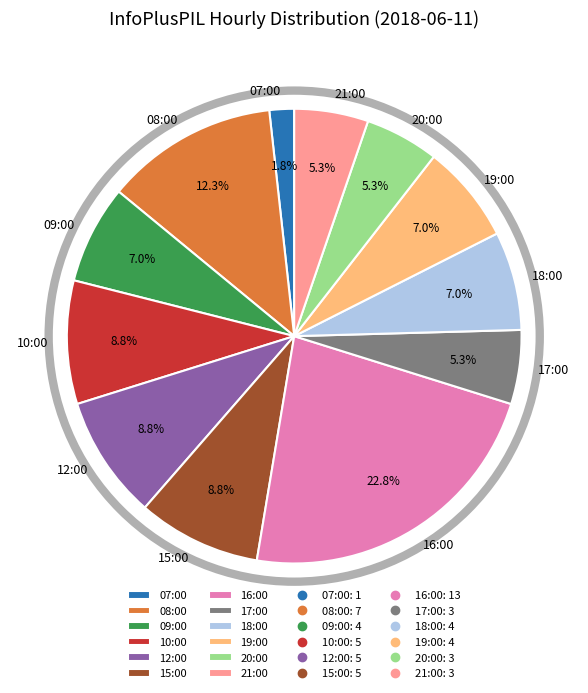

Combined, do 15:00 and 21:00 account for over 50%?

No